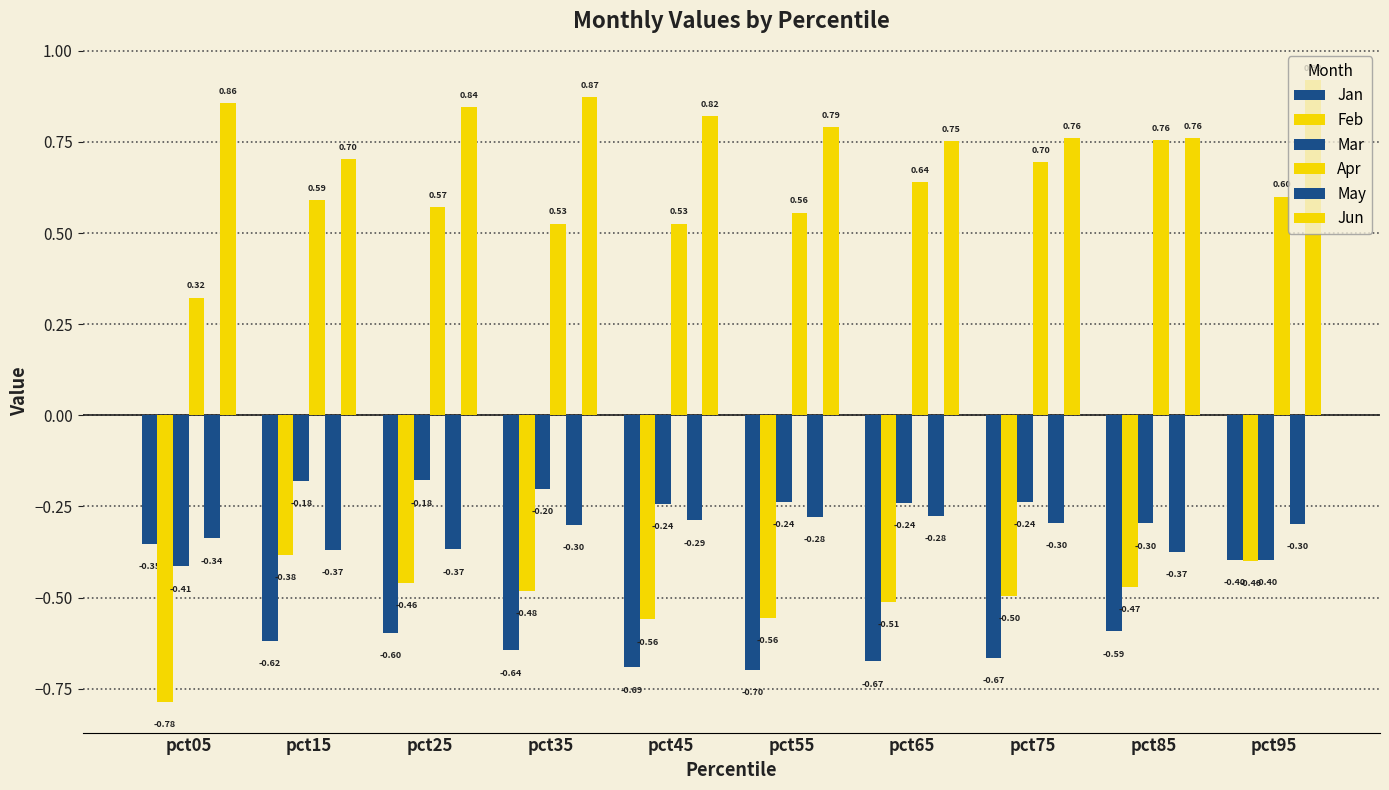

Rank the series by their maximum value, from highest to lowest.

Jun, Apr, Mar, May, Jan, Feb